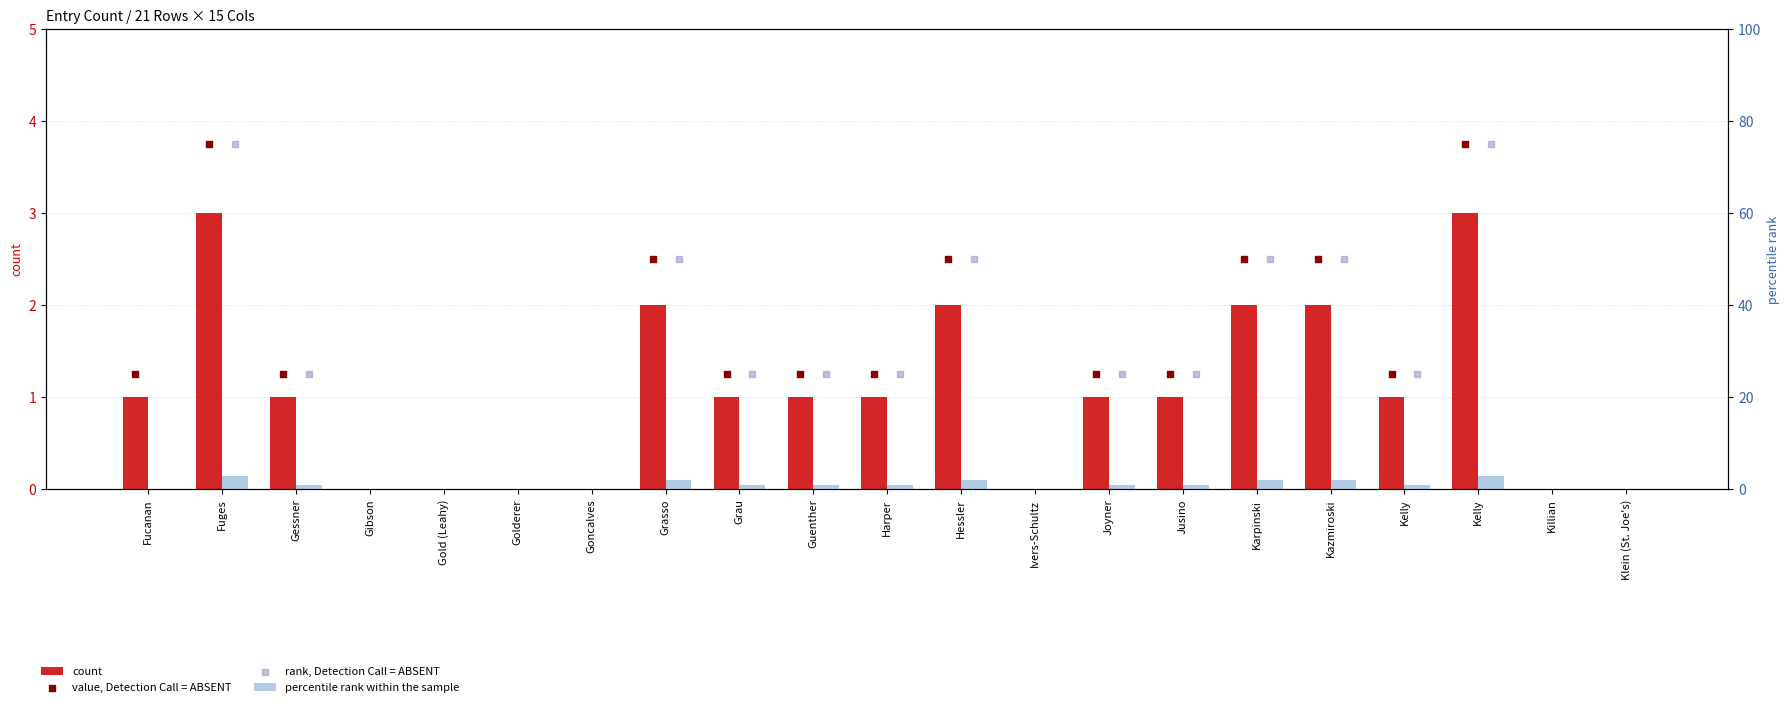

Which series contains the highest Y value?

value, Detection Call = ABSENT